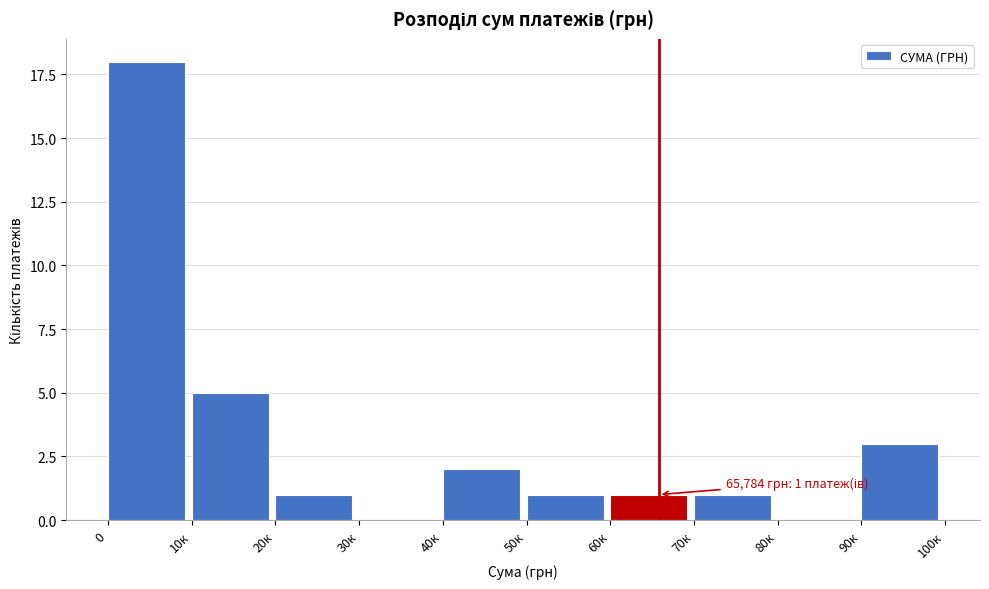

Reading left to right, list all the values displayed in this chart.

0=18	10к=5	20к=1	30к=0	40к=2	50к=1	60к=1	70к=1	80к=0	90к=3